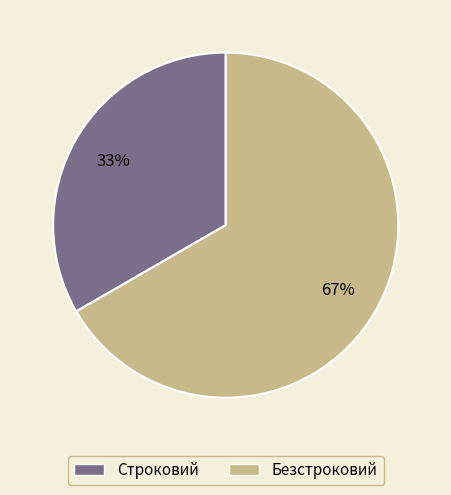

What is the majority slice?

Безстроковий